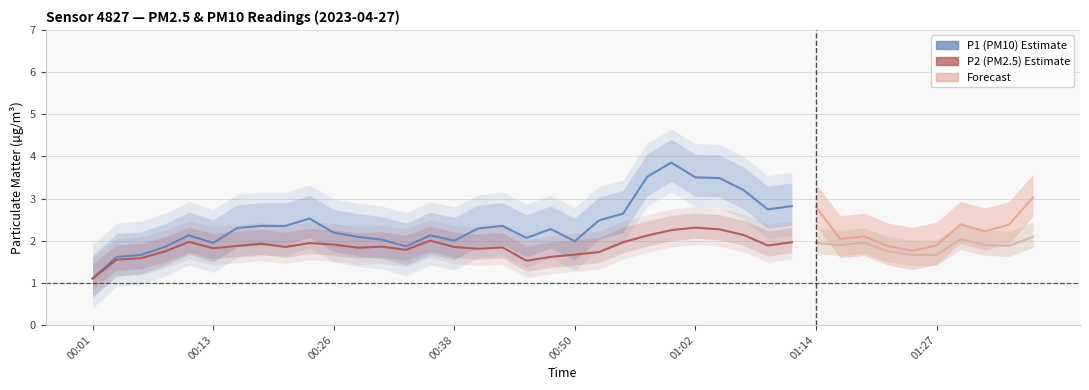

Between 01:07 and 01:27, which series saw the biggest shift?

P1